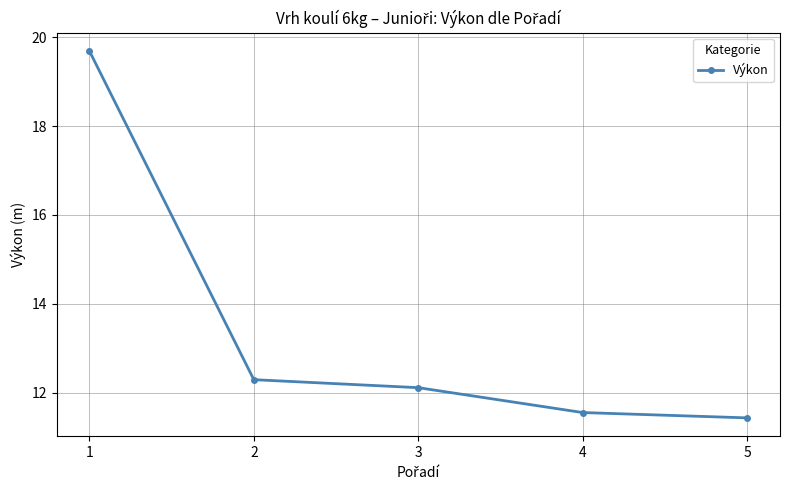

What is the maximum value shown in the chart?

19.7